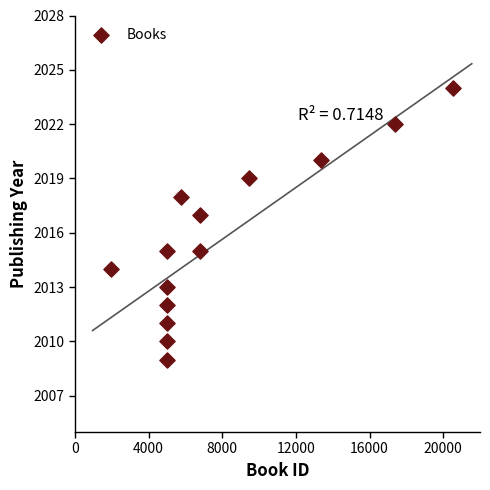

What is the range of Y values (max minus min)?

15